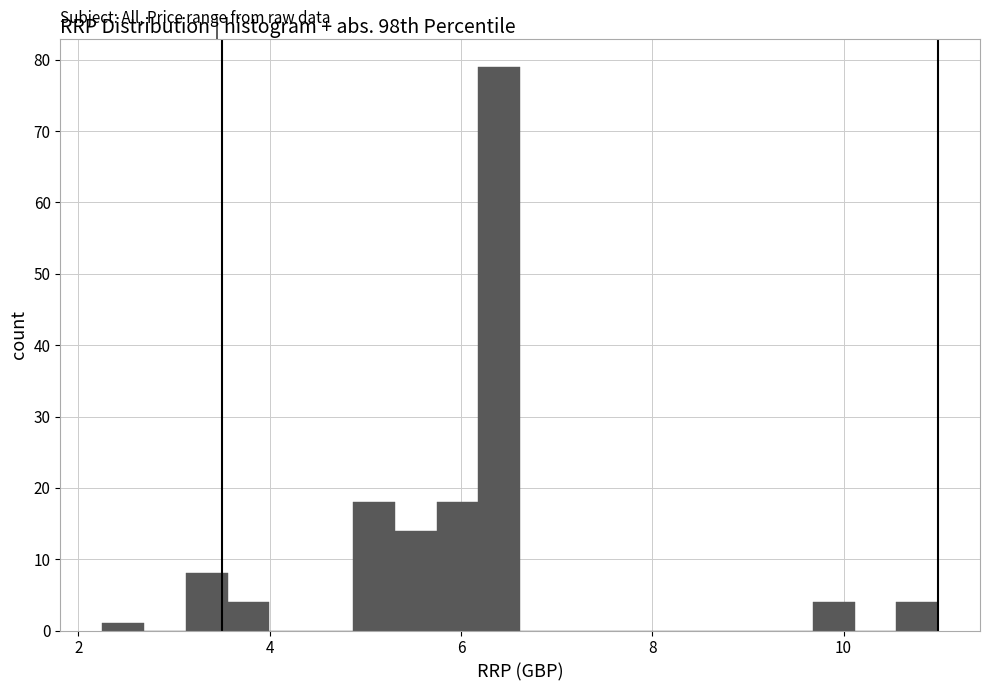

Around what value on the x-axis is the tallest bar? Give the approximate position of its centre, as read against the axis.

6.4